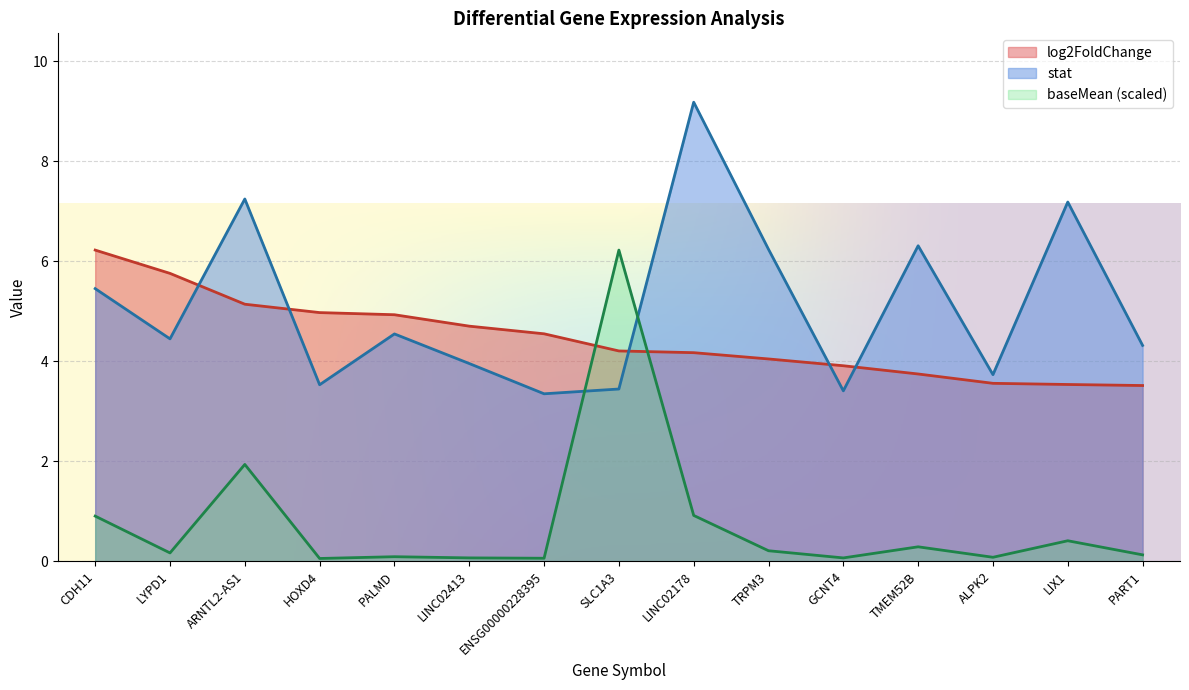

What is the difference between the second highest and minimum values in the log2FoldChange series?

2.2